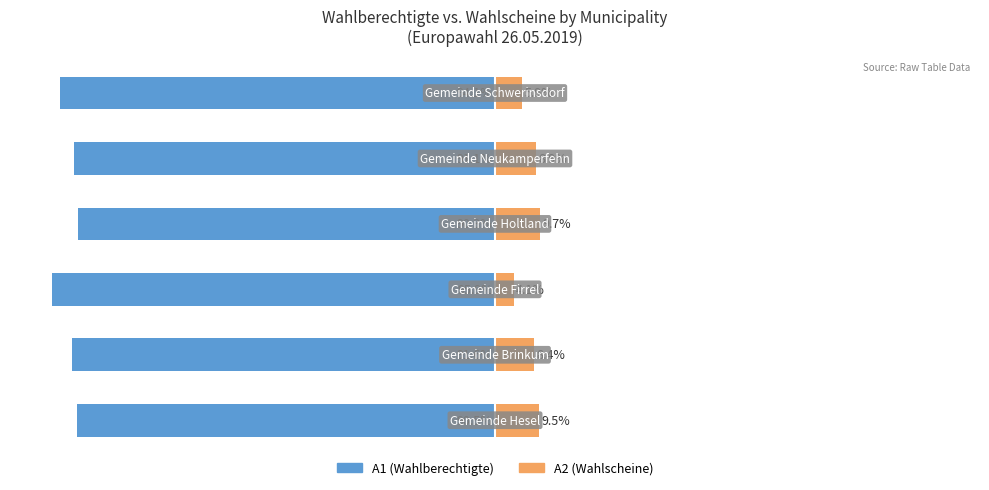

Reading left to right, list all the values displayed in this chart.

A1 (Wahlberechtigte): −125=-90.5	−100=-91.6	−75=-95.9	−50=-90.3	−25=-91.1	0=-94.1
A2 (Wahlscheine): −125=9.5	−100=8.4	−75=4.1	−50=9.7	−25=8.9	0=5.9